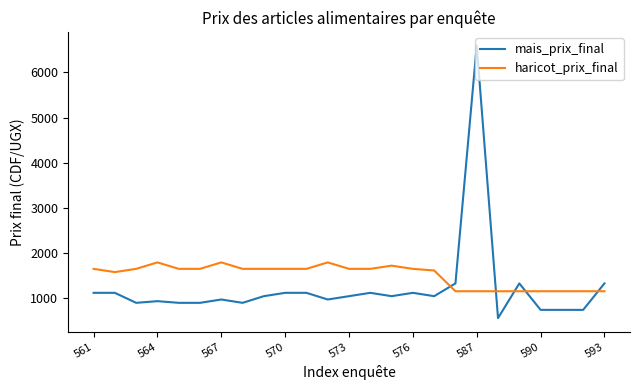

What is the average value of the haricot_prix_final series?

1500